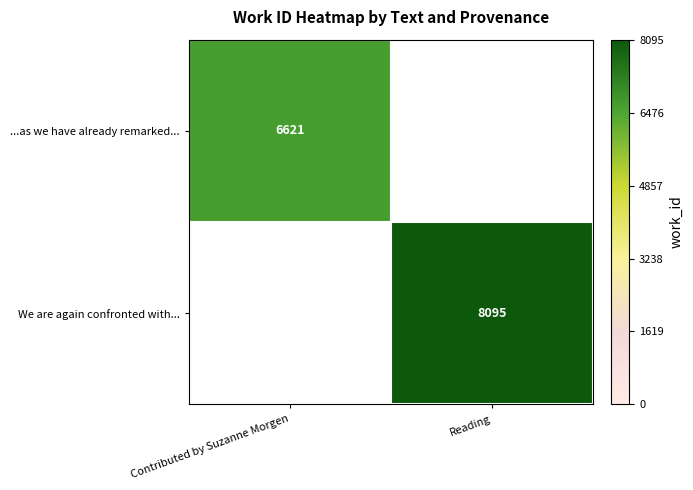

The We are again confronted with... series shows 11318 at Reading. True or false?

False